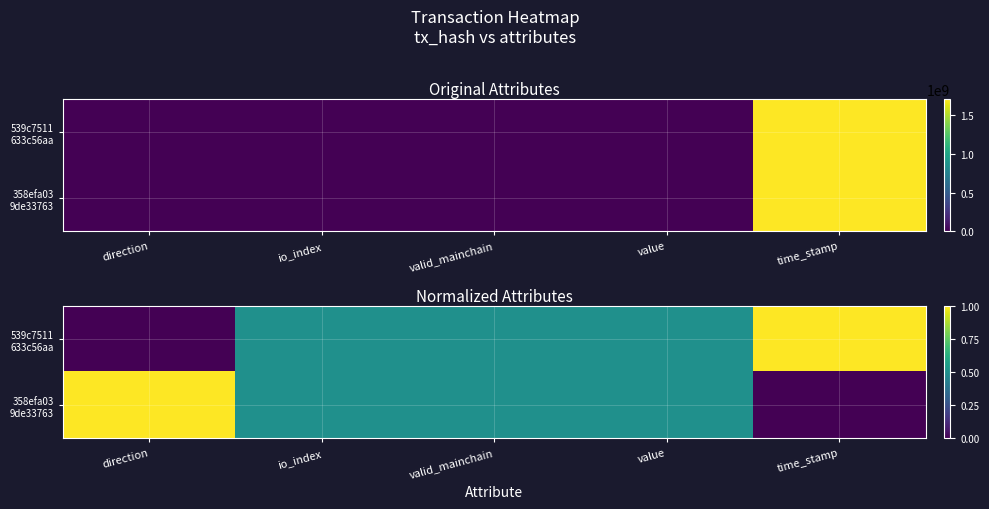

What is the sum of the 539c7511 633c56aa values at time_stamp and io_index?

1.5